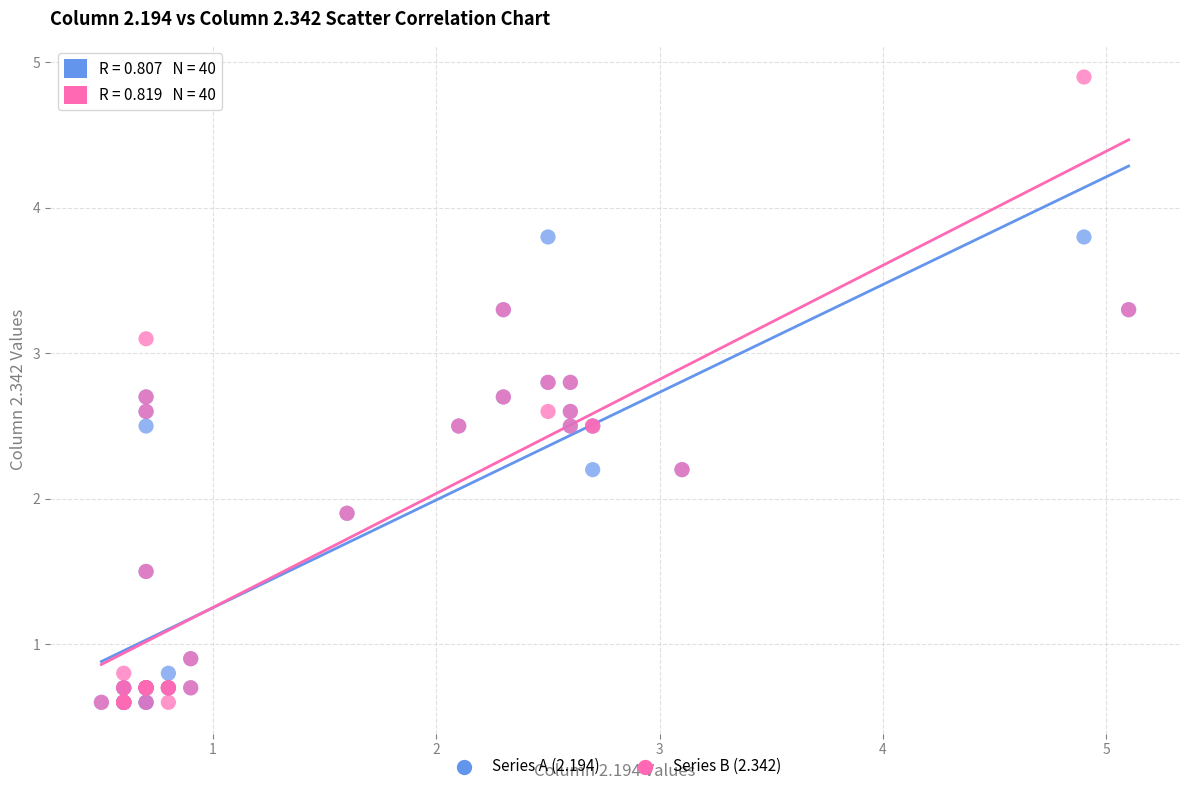

Which series contains the highest Y value?

Series B (2.342)